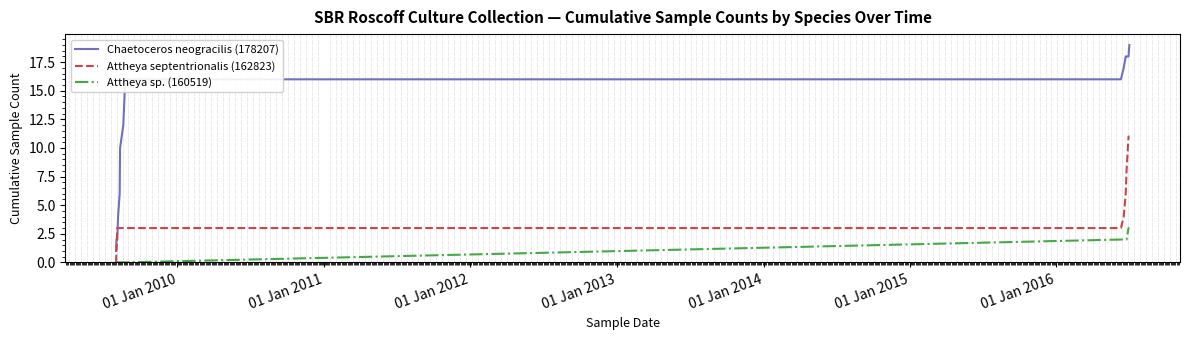

List the series in order of their peak value, lowest first.

Attheya sp. (160519), Attheya septentrionalis (162823), Chaetoceros neogracilis (178207)